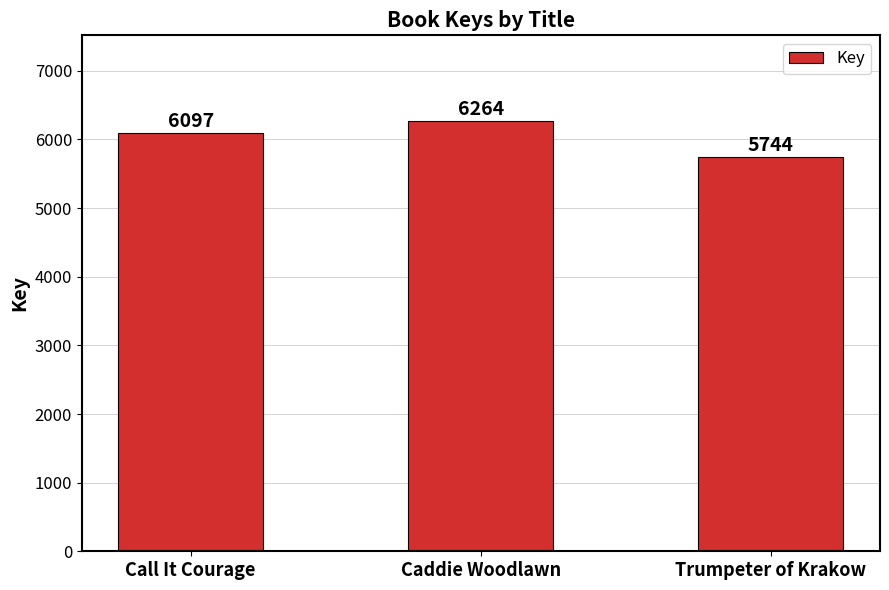

What is the ratio of the value at Caddie Woodlawn to the value at Trumpeter of Krakow?

1.1